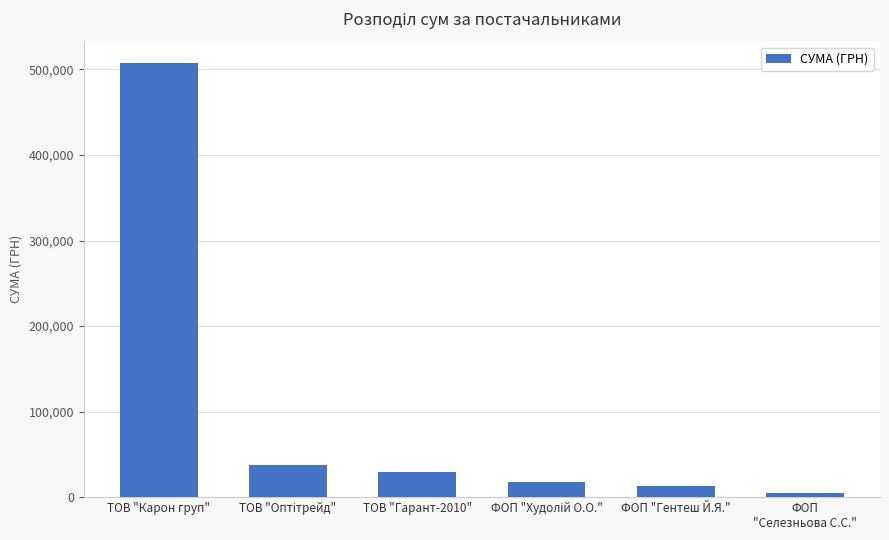

Which has a higher value, ТОВ "Гарант-2010" or ФОП
"Селезньова С.С."?

ТОВ "Гарант-2010"